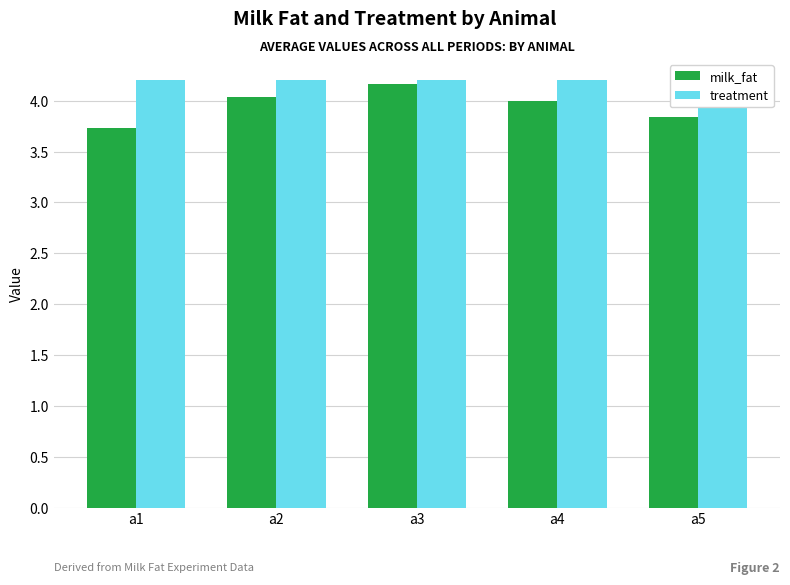

How many series are shown in this chart?

2